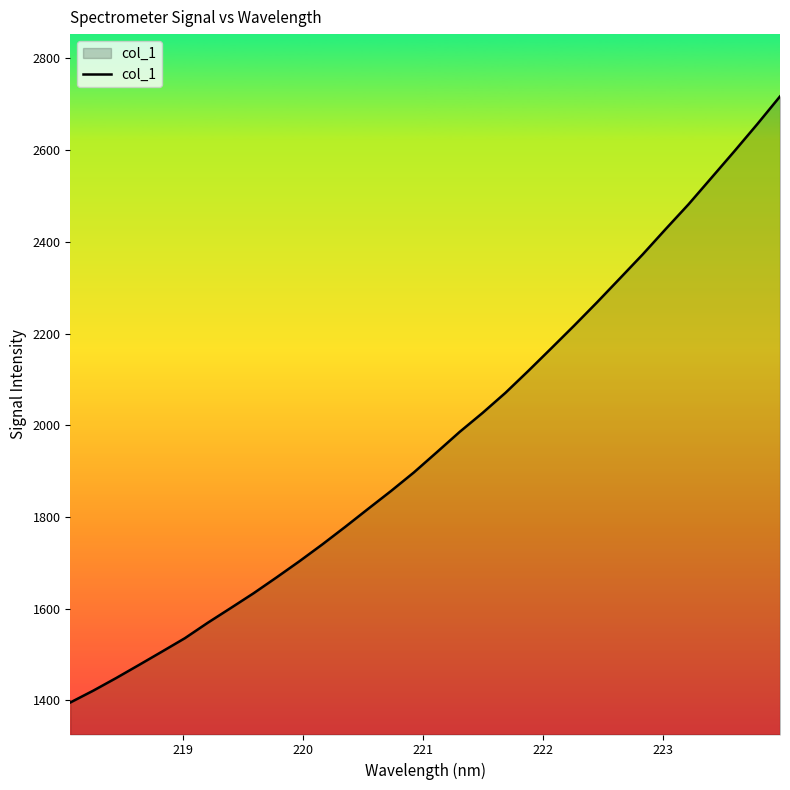

What is the difference between the maximum and minimum values?

1321.3